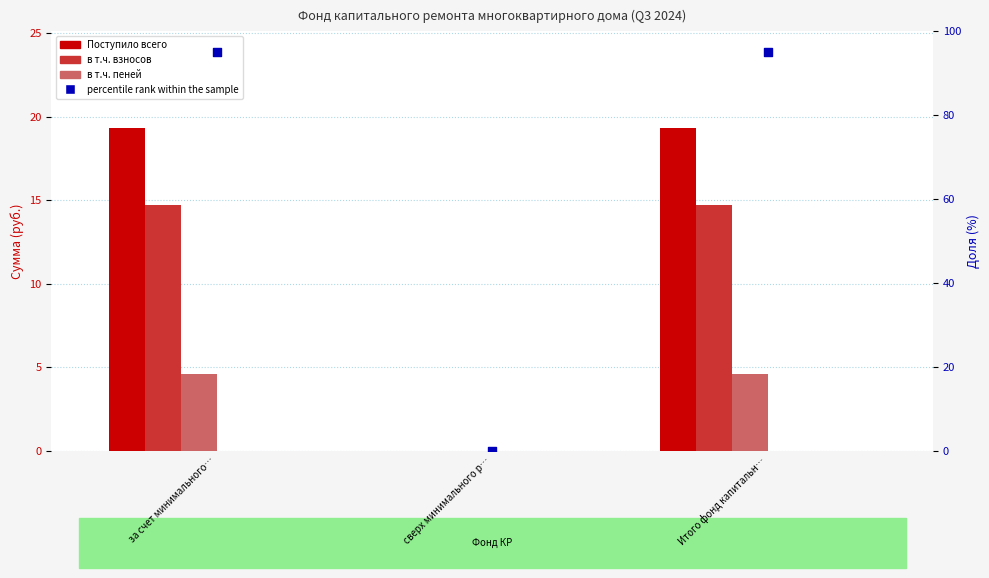

At how many categories does at least one series exceed 65?

2